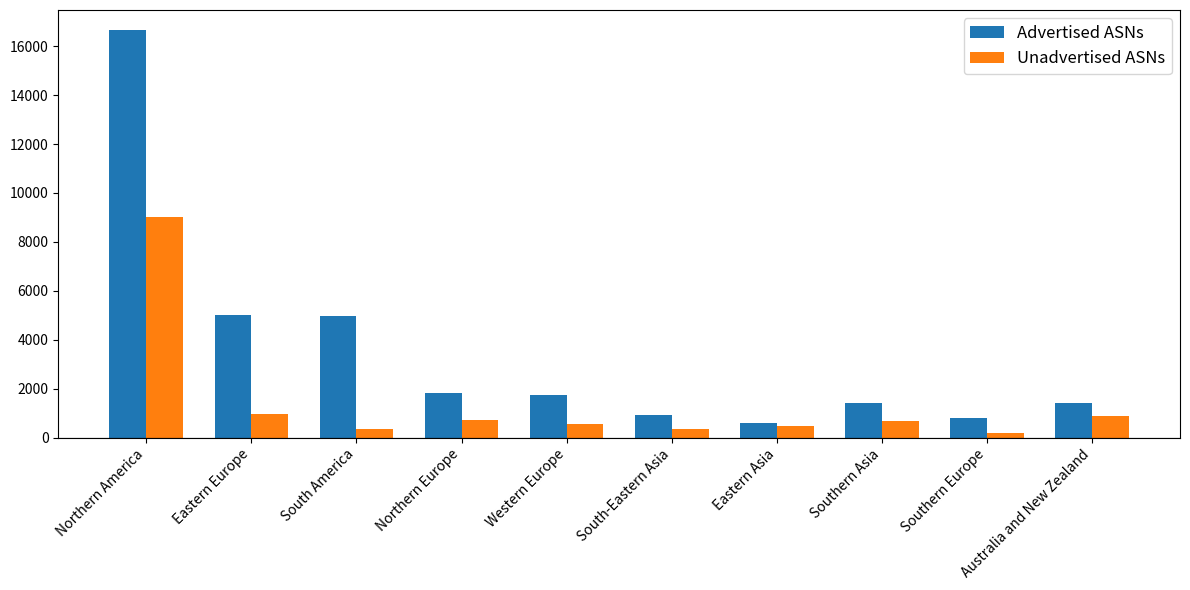

What is the spread (max minus min) of values at Eastern Europe?

4018